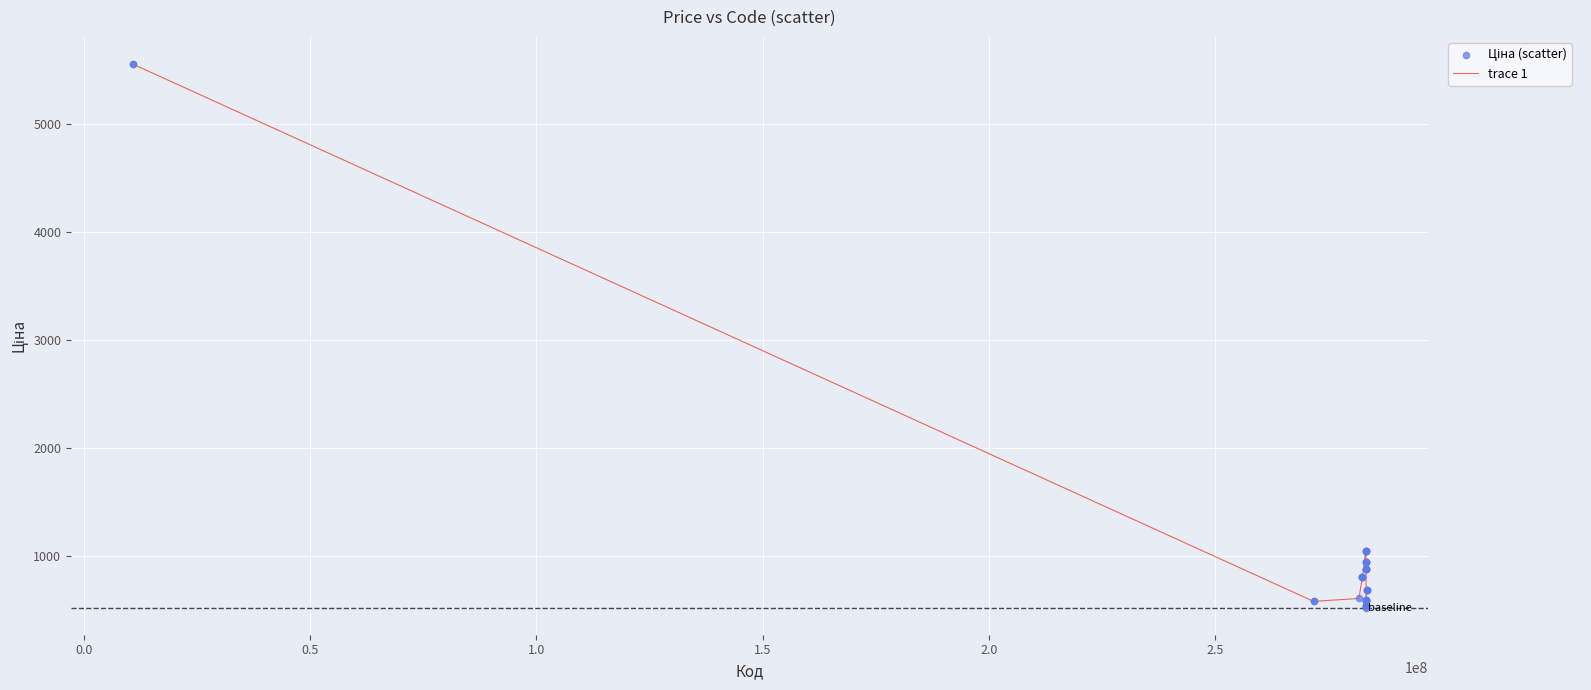

What is the greatest value displayed?

5560.3